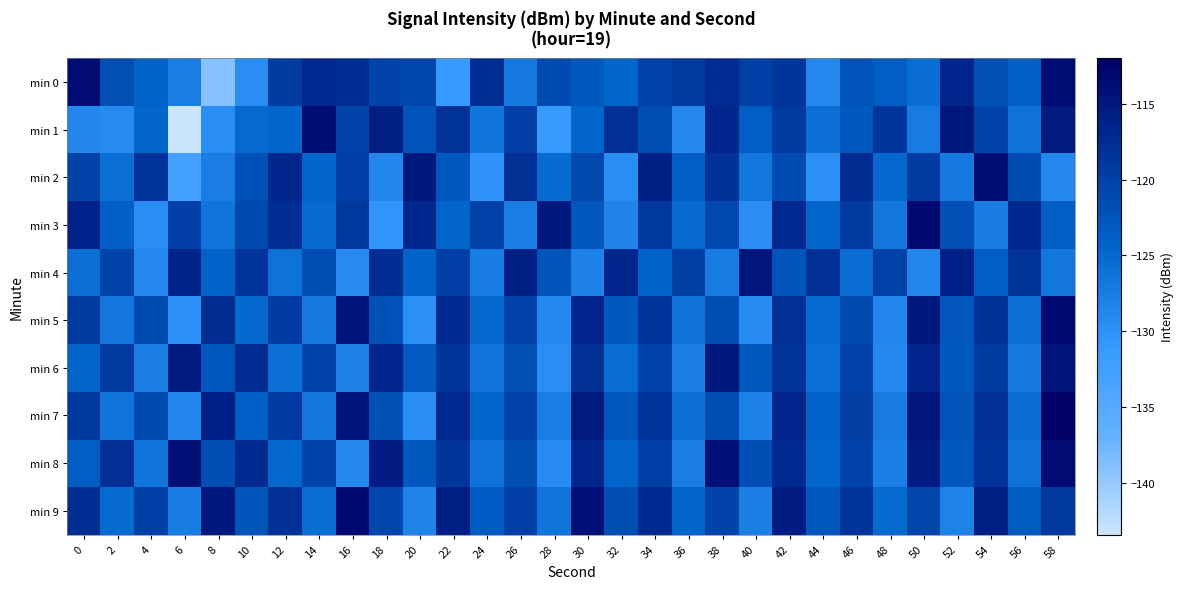

Reading left to right, transcribe all the data shown in this chart.

min 0: 0=-113.5	2=-121.7	4=-124.2	6=-127.6	8=-139.1	10=-129.4	12=-119.5	14=-117.1	16=-117.6	18=-120.4	20=-120.8	22=-131.0	24=-117.7	26=-127.1	28=-121.2	30=-123.0	32=-124.6	34=-120.0	36=-119.2	38=-117.4	40=-119.9	42=-118.7	44=-128.7	46=-122.2	48=-123.4	50=-125.5	52=-116.6	54=-121.9	56=-123.9	58=-113.7
min 1: 0=-128.6	2=-129.1	4=-124.7	6=-143.4	8=-129.5	10=-125.0	12=-124.6	14=-113.8	16=-120.4	18=-115.8	20=-122.3	22=-118.2	24=-126.5	26=-119.9	28=-131.2	30=-124.6	32=-117.9	34=-121.3	36=-128.9	38=-116.8	40=-123.5	42=-119.0	44=-125.7	46=-122.9	48=-118.6	50=-127.2	52=-114.9	54=-120.5	56=-126.1	58=-115.2
min 2: 0=-120.1	2=-125.7	4=-118.3	6=-132.9	8=-127.5	10=-122.0	12=-116.8	14=-124.3	16=-119.9	18=-128.5	20=-115.1	22=-122.7	24=-130.2	26=-117.9	28=-125.3	30=-120.9	32=-129.5	34=-116.0	36=-123.6	38=-118.1	40=-126.7	42=-121.2	44=-129.8	46=-117.3	48=-124.9	50=-119.5	52=-127.0	54=-113.7	56=-121.2	58=-128.8
min 3: 0=-116.2	2=-123.8	4=-129.3	6=-119.9	8=-126.5	10=-121.0	12=-117.7	14=-125.2	16=-118.8	18=-130.3	20=-116.9	22=-124.5	24=-120.0	26=-127.6	28=-115.1	30=-122.7	32=-128.2	34=-118.8	36=-125.3	38=-120.9	40=-129.5	42=-117.0	44=-124.6	46=-119.1	48=-126.7	50=-113.2	52=-121.8	54=-127.3	56=-116.9	58=-123.5
min 4: 0=-125.7	2=-120.2	4=-128.8	6=-116.3	8=-123.9	10=-118.5	12=-126.0	14=-121.6	16=-129.1	18=-117.7	20=-124.2	22=-119.8	24=-127.3	26=-115.9	28=-122.5	30=-128.0	32=-116.6	34=-124.1	36=-119.7	38=-127.2	40=-114.8	42=-122.3	44=-117.9	46=-125.5	48=-120.0	50=-128.6	52=-116.1	54=-123.7	56=-118.2	58=-126.8
min 5: 0=-119.1	2=-126.7	4=-121.2	6=-129.8	8=-117.3	10=-124.9	12=-119.5	14=-127.0	16=-114.6	18=-122.1	20=-129.7	22=-117.2	24=-124.8	26=-120.3	28=-128.9	30=-116.5	32=-123.0	34=-118.6	36=-126.1	38=-121.7	40=-129.2	42=-117.8	44=-125.3	46=-120.9	48=-128.5	50=-115.0	52=-122.6	54=-118.1	56=-125.7	58=-113.2
min 6: 0=-124.6	2=-119.1	4=-127.7	6=-115.2	8=-122.8	10=-117.3	12=-125.9	14=-120.5	16=-128.0	18=-116.6	20=-123.1	22=-118.7	24=-126.2	26=-121.8	28=-129.3	30=-117.9	32=-125.5	34=-120.0	36=-127.6	38=-115.1	40=-122.7	42=-118.2	44=-125.8	46=-120.3	48=-128.9	50=-116.5	52=-123.0	54=-119.6	56=-127.1	58=-114.7
min 7: 0=-118.9	2=-126.5	4=-121.0	6=-128.6	8=-116.1	10=-123.7	12=-119.2	14=-126.8	16=-114.3	18=-121.9	20=-129.5	22=-117.0	24=-124.6	26=-120.1	28=-127.7	30=-115.2	32=-122.8	34=-118.3	36=-125.9	38=-121.5	40=-128.0	42=-116.6	44=-124.1	46=-119.7	48=-127.2	50=-114.8	52=-122.3	54=-117.9	56=-125.5	58=-112.0
min 8: 0=-123.5	2=-118.0	4=-126.6	6=-114.1	8=-121.7	10=-117.2	12=-124.8	14=-120.3	16=-128.9	18=-115.5	20=-123.0	22=-118.6	24=-126.1	26=-121.7	28=-129.2	30=-116.8	32=-124.3	34=-119.9	36=-127.5	38=-114.0	40=-121.6	42=-117.1	44=-124.7	46=-120.2	48=-127.8	50=-115.3	52=-122.9	54=-118.5	56=-126.0	58=-113.6
min 9: 0=-117.7	2=-125.2	4=-119.8	6=-127.3	8=-114.9	10=-122.5	12=-118.0	14=-125.6	16=-113.1	18=-120.7	20=-128.2	22=-115.8	24=-123.3	26=-119.9	28=-126.5	30=-114.0	32=-121.6	34=-117.1	36=-124.7	38=-120.2	40=-127.8	42=-115.3	44=-122.9	46=-118.5	48=-125.0	50=-120.6	52=-128.1	54=-115.7	56=-123.2	58=-118.8